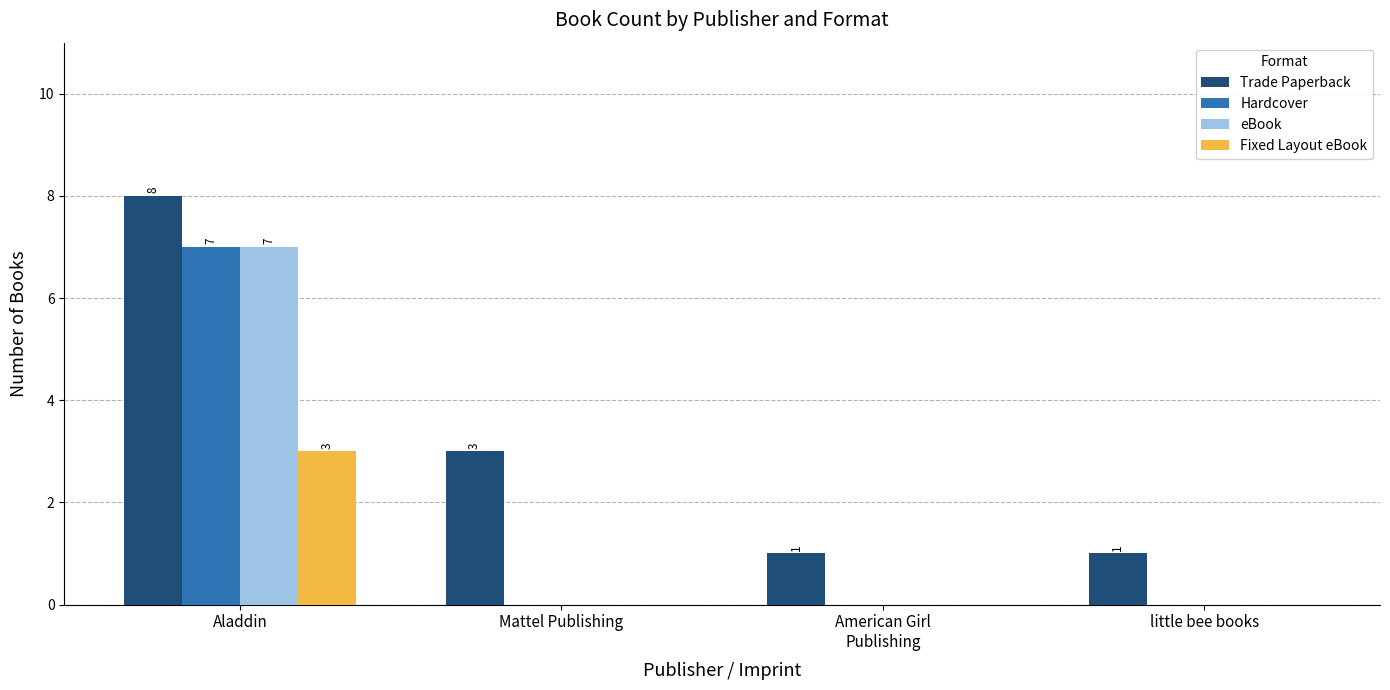

Reading left to right, list all the values displayed in this chart.

Trade Paperback: Aladdin=8	Mattel Publishing=3	American Girl
Publishing=1	little bee books=1
Hardcover: Aladdin=7	Mattel Publishing=0	American Girl
Publishing=0	little bee books=0
eBook: Aladdin=7	Mattel Publishing=0	American Girl
Publishing=0	little bee books=0
Fixed Layout eBook: Aladdin=3	Mattel Publishing=0	American Girl
Publishing=0	little bee books=0